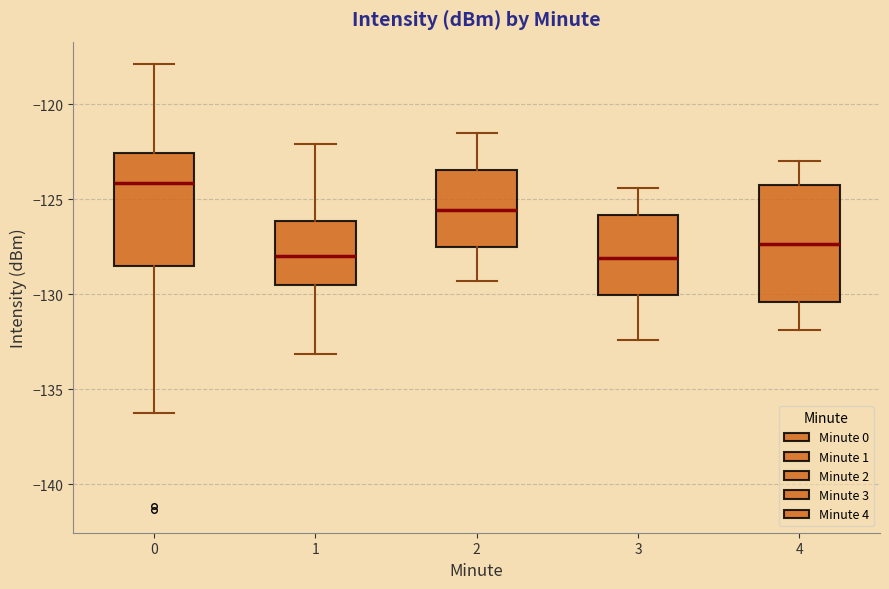

Which box's median line is the highest?

0